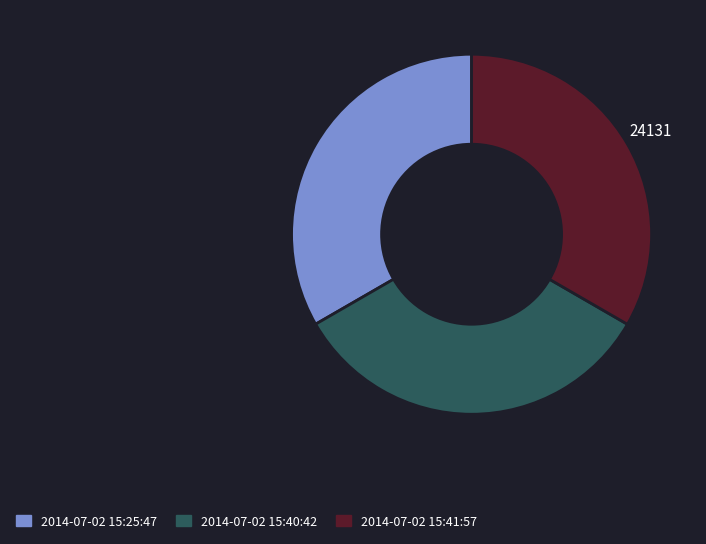

The 2014-07-02 15:25:47 slice represents 45% of the pie. True or false?

False